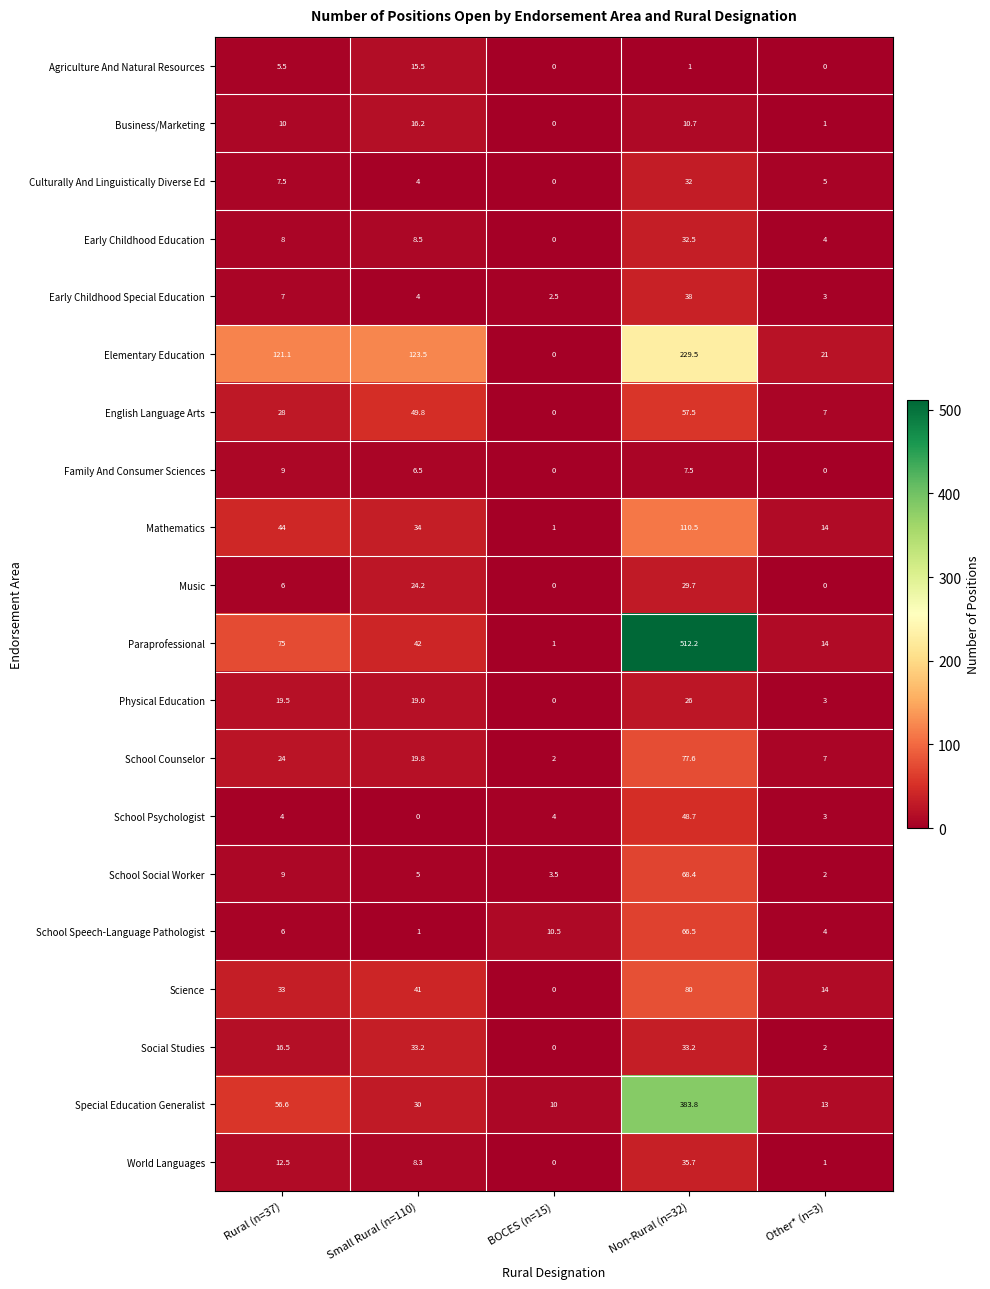

Which label corresponds to the largest value in the chart?

Non-Rural (n=32)